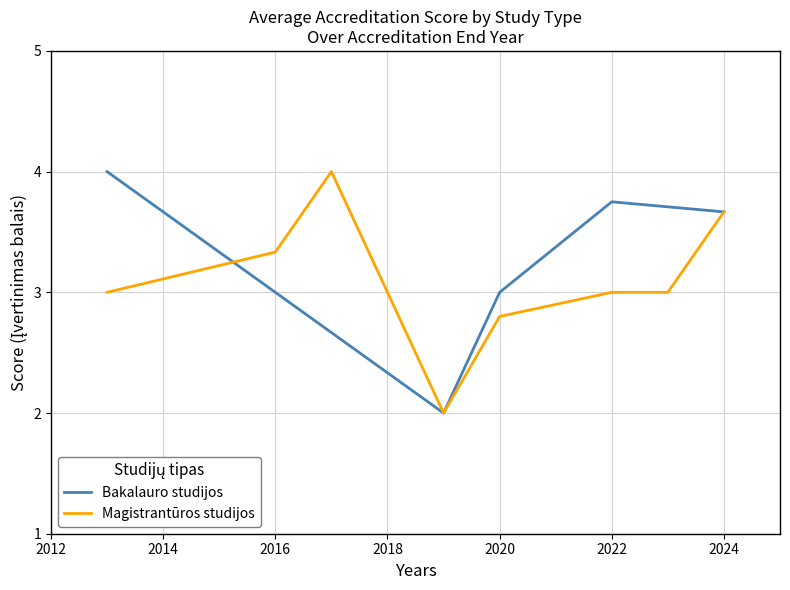

Which series changed the most between 2016 and 2023?

Bakalauro studijos